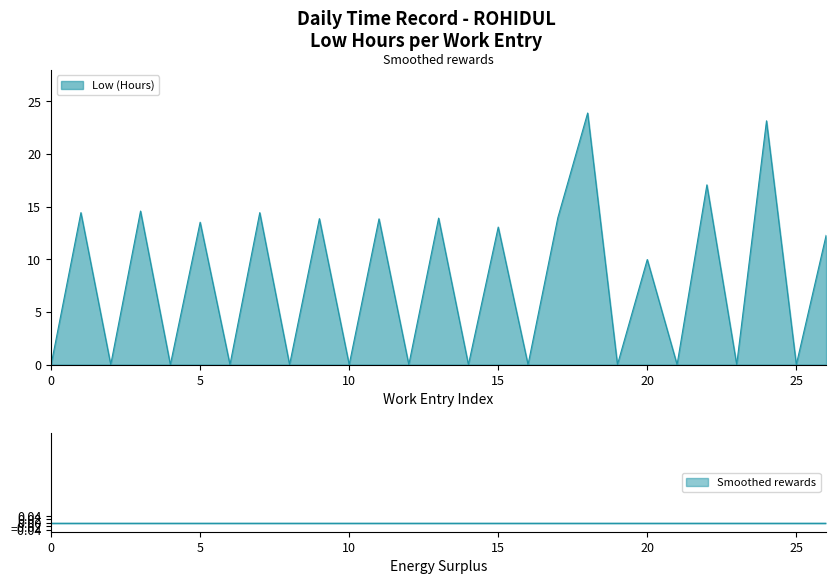

What is the maximum value for Low (Hours)?

23.9